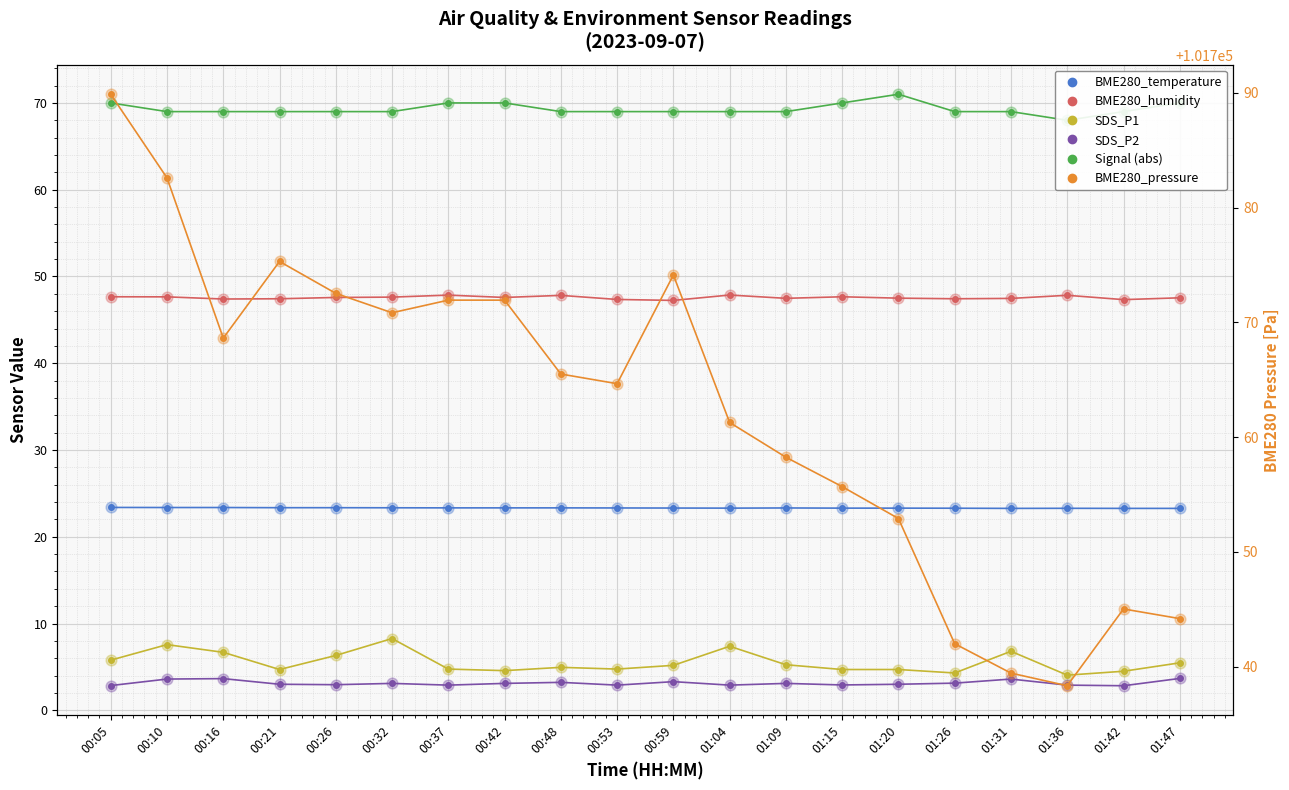

Which series has the largest total across all categories?

BME280_pressure